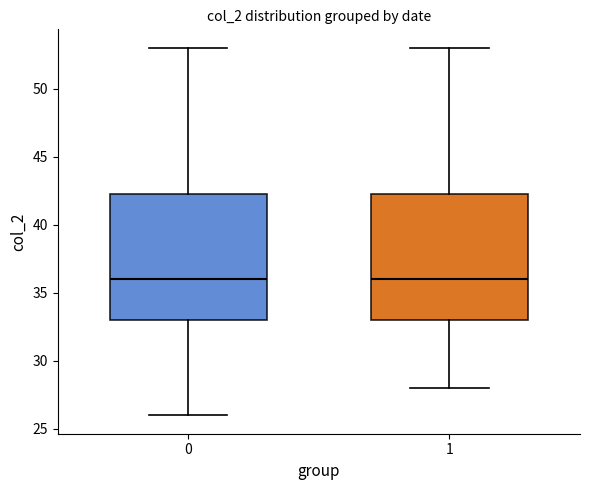

Where is the lower edge of the box at x = 0 on the y-axis? The values are not printed on the chart, so give them approximately, as read against the axis.

33.0